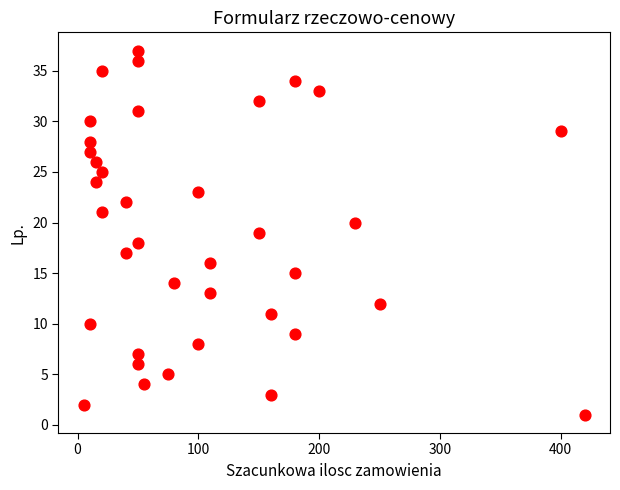

What is the range of X values (max minus min)?

415